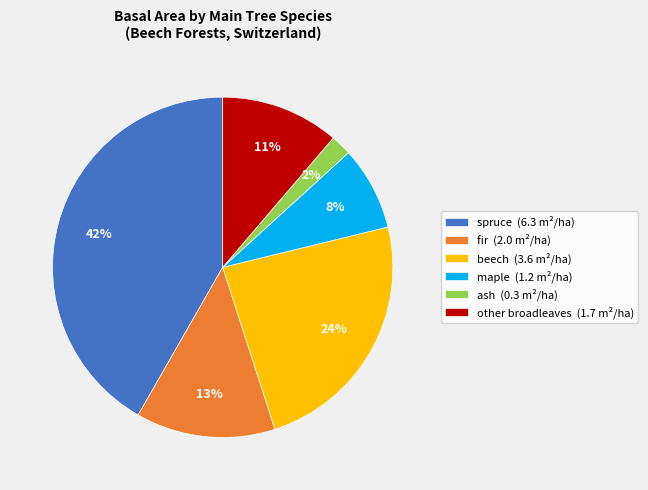

Is there any slice that represents more than half of the pie?

No